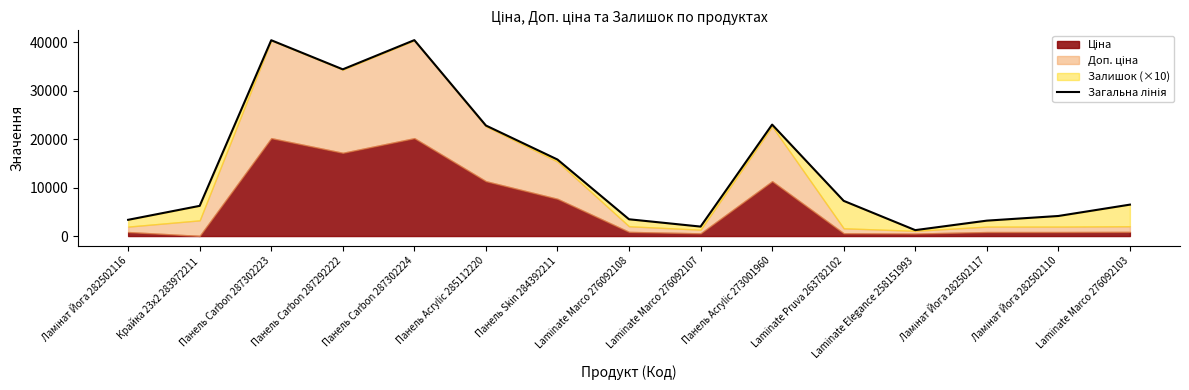

What is the label of the 6th point from the right?

Панель Acrylic 273001960